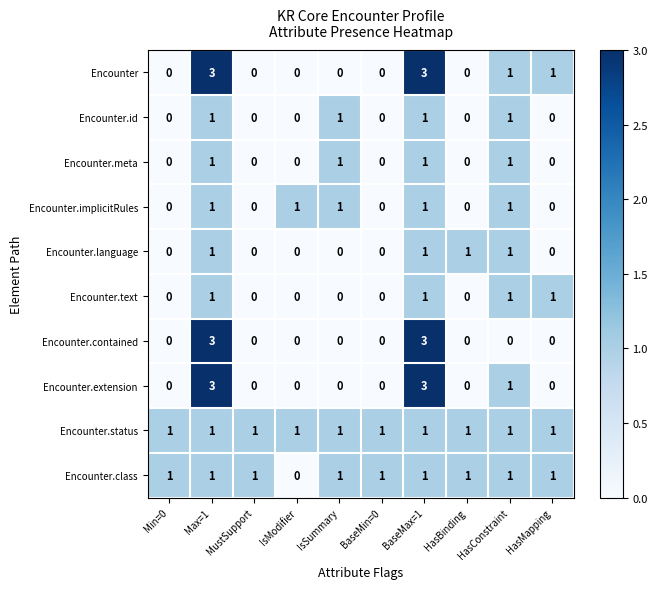

At how many categories does at least one series exceed 0?

10